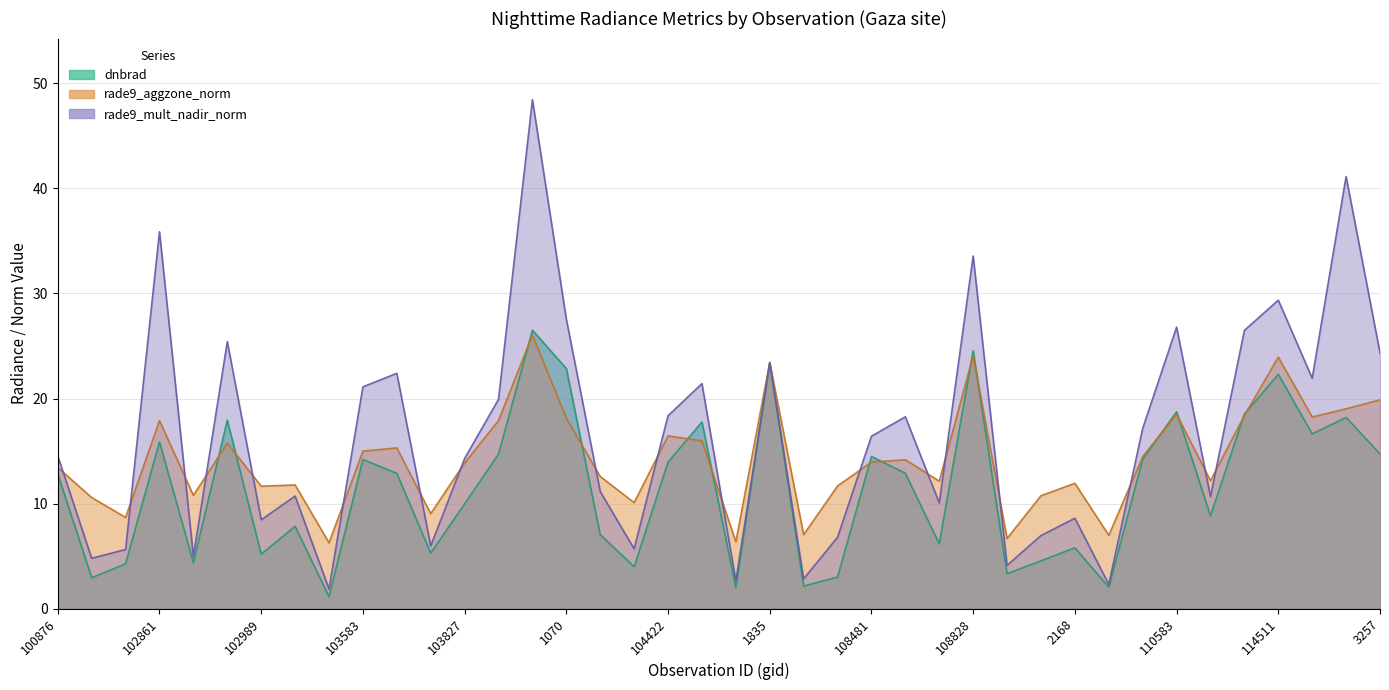

Which series has the largest total across all categories?

rade9_mult_nadir_norm